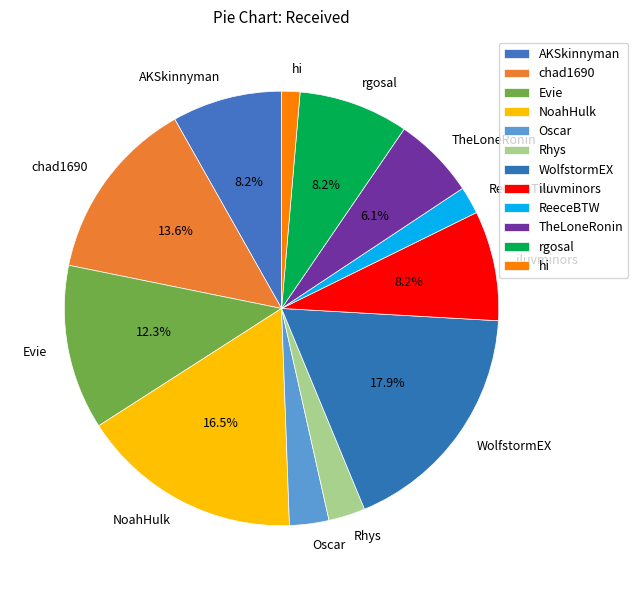

Which has a higher value, AKSkinnyman or Evie?

Evie